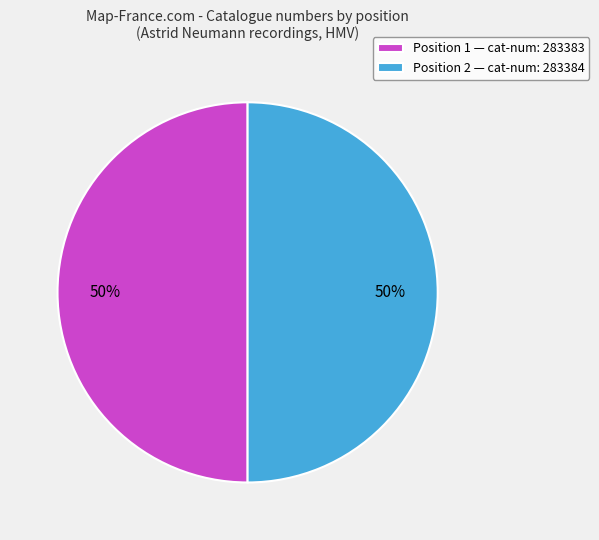

True or false: Position 2 — cat-num: 283384 accounts for 41% of the total.

False